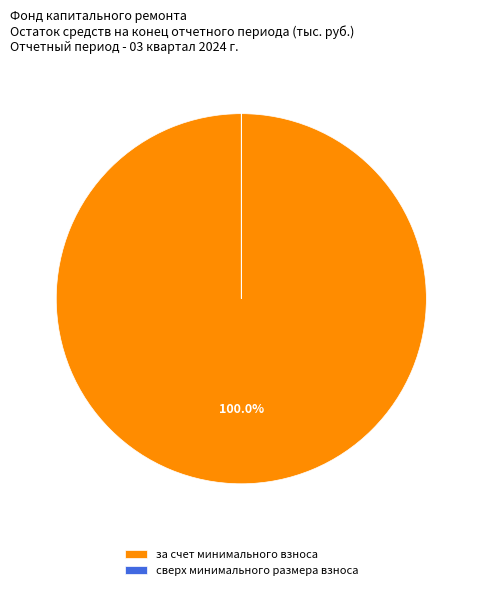

Which category has the biggest portion of the pie?

за счет минимального взноса